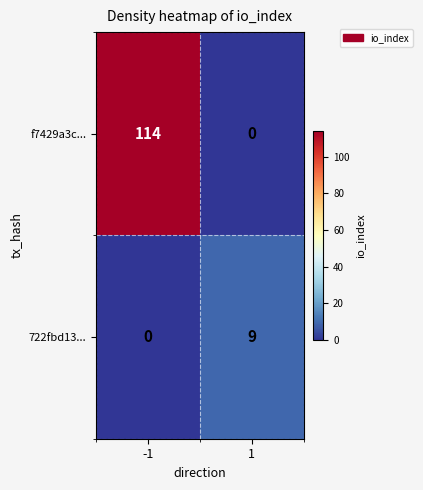

Which series changed the most between -1 and 1?

f7429a3c...